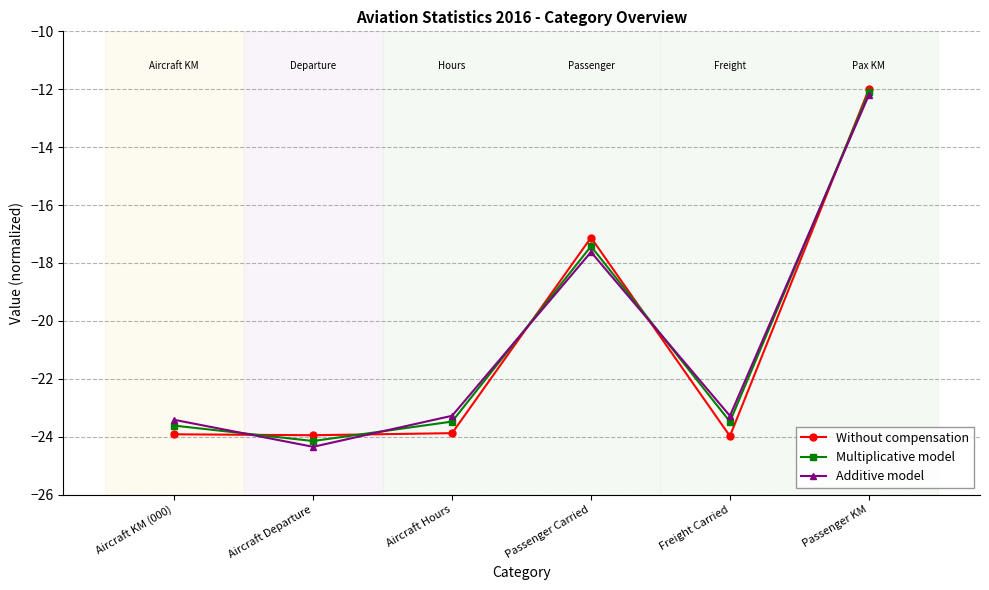

Is the value of Without compensation at Aircraft KM (000) greater than the value of Additive model at Passenger KM?

No